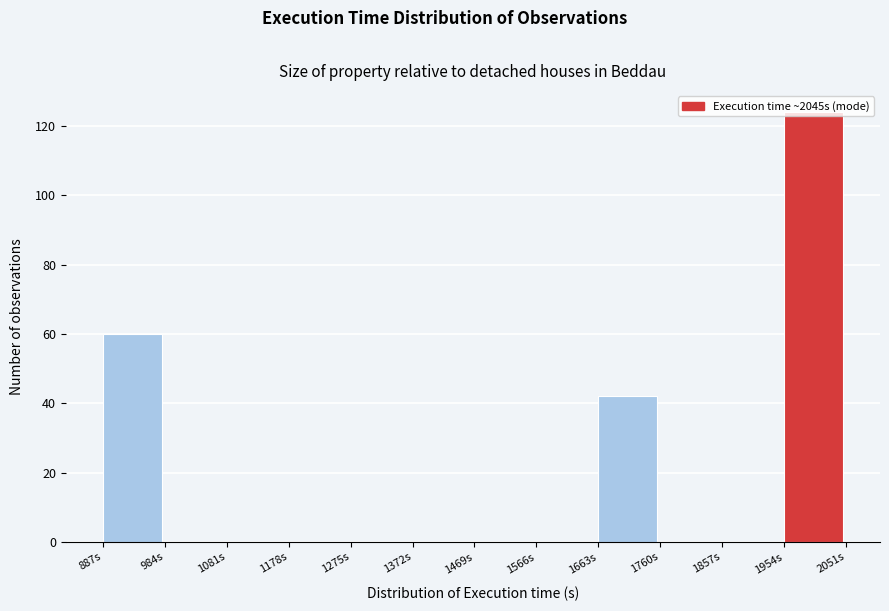

What is the height of the bar covering 887 to 984 on the x-axis? Neither the bar edges nor the heights are printed on the chart, so give them approximately, as read against the axes.

60